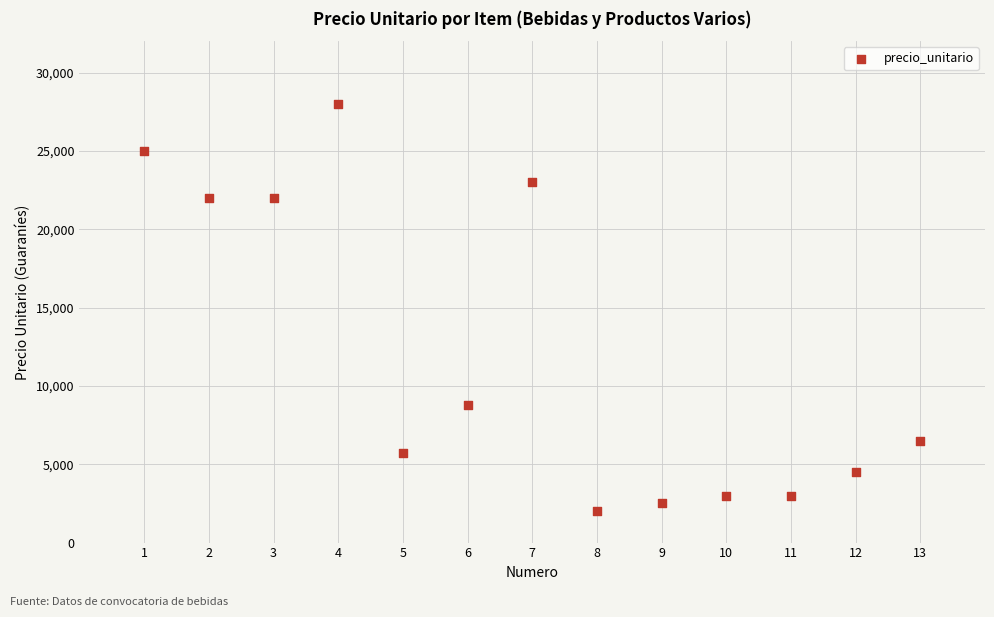

What Y value in the scatter plot is closest to 15000?

8800